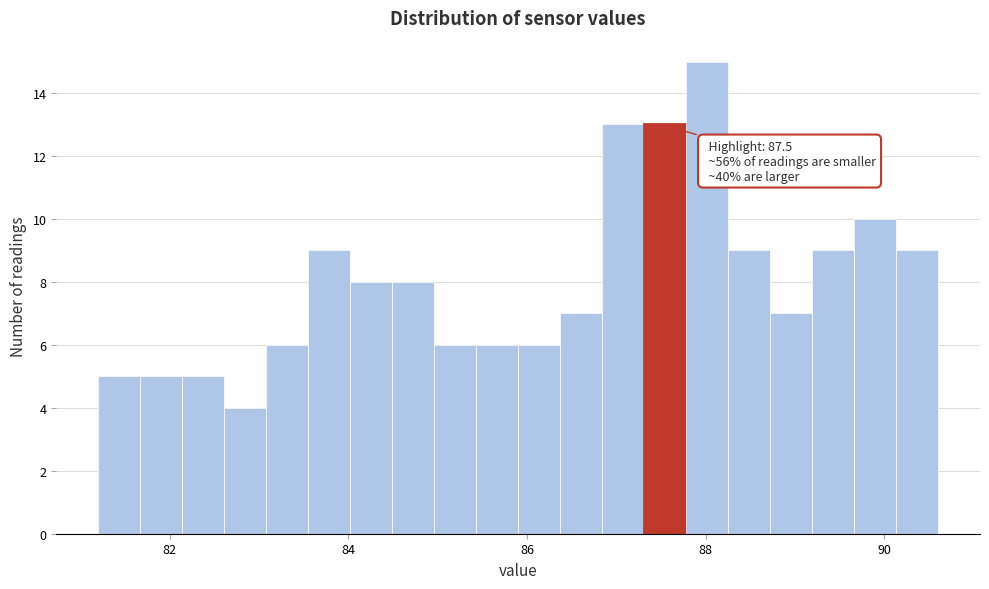

Read against the x-axis, roughly where is the centre of the tallest bar?

88.0